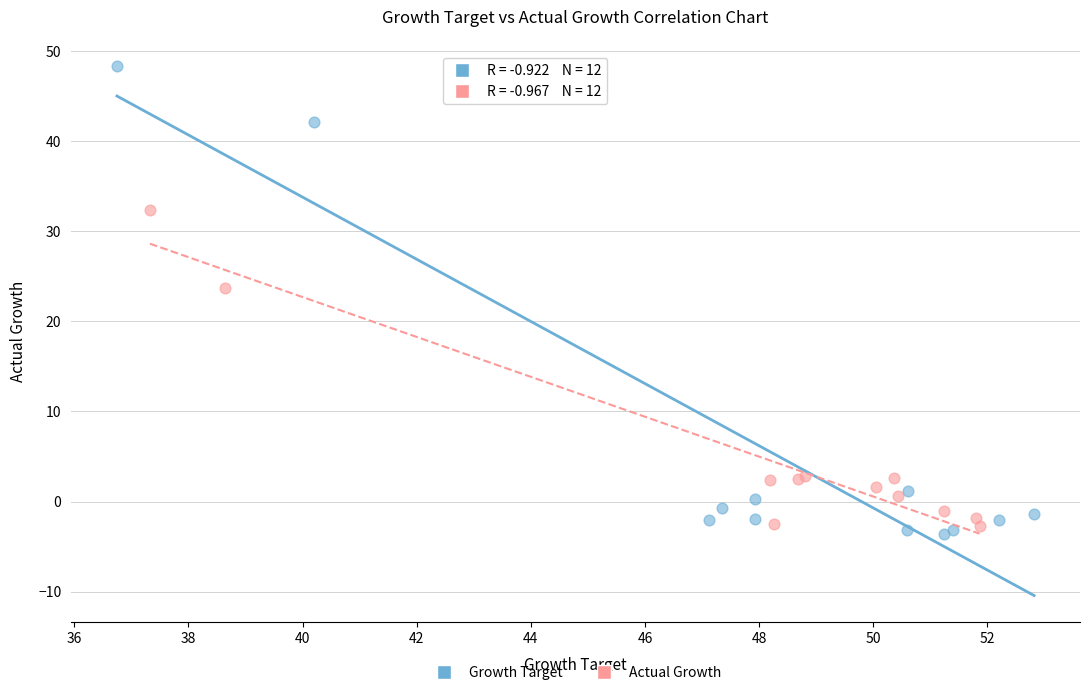

Which series reaches the maximum Y coordinate?

Growth Target